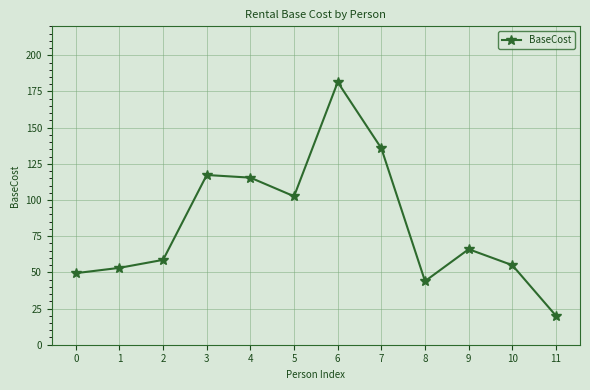

What is the difference between the maximum and minimum values?

161.4